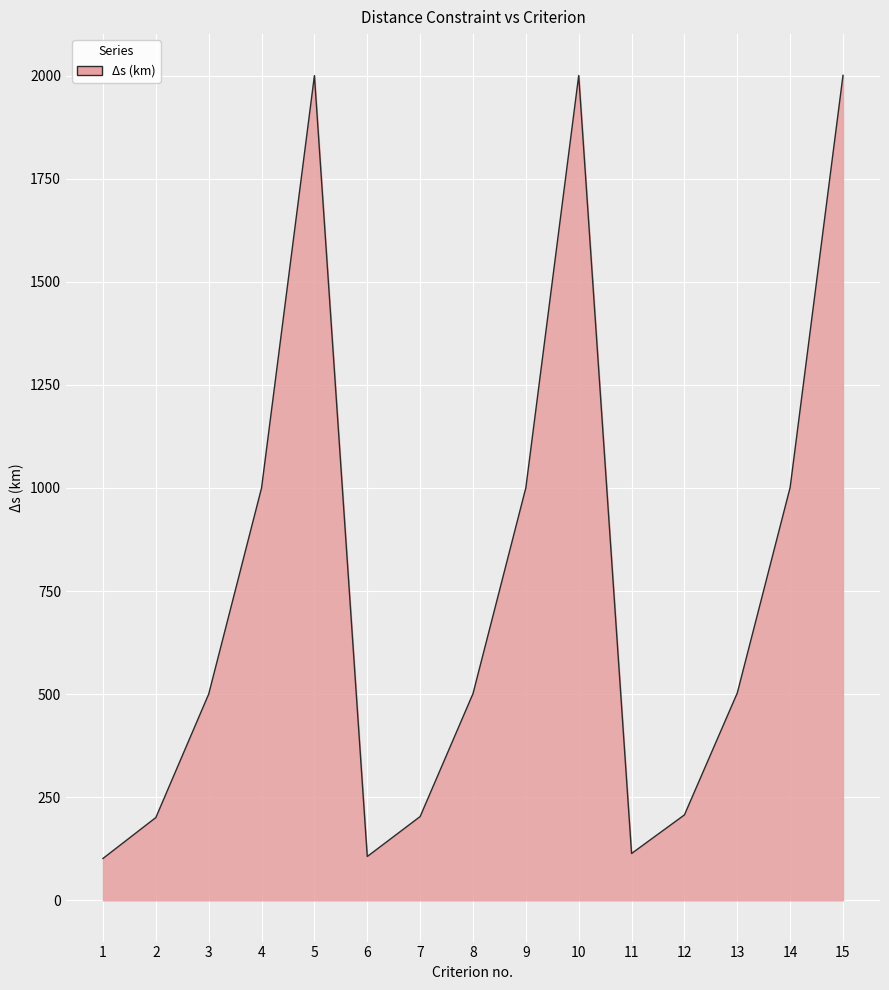

What is the average value?

762.7